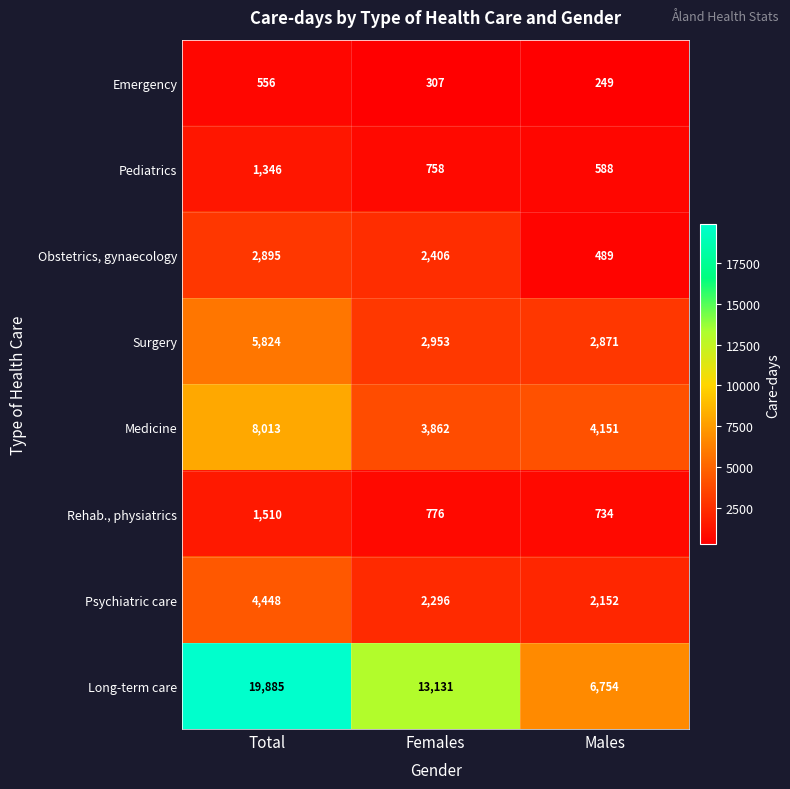

What is the total value across all series at Females?

26489